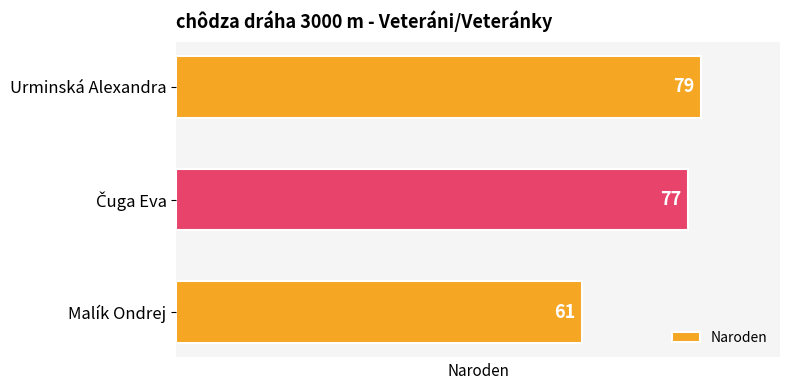

What is the difference between the second highest and minimum values?

16